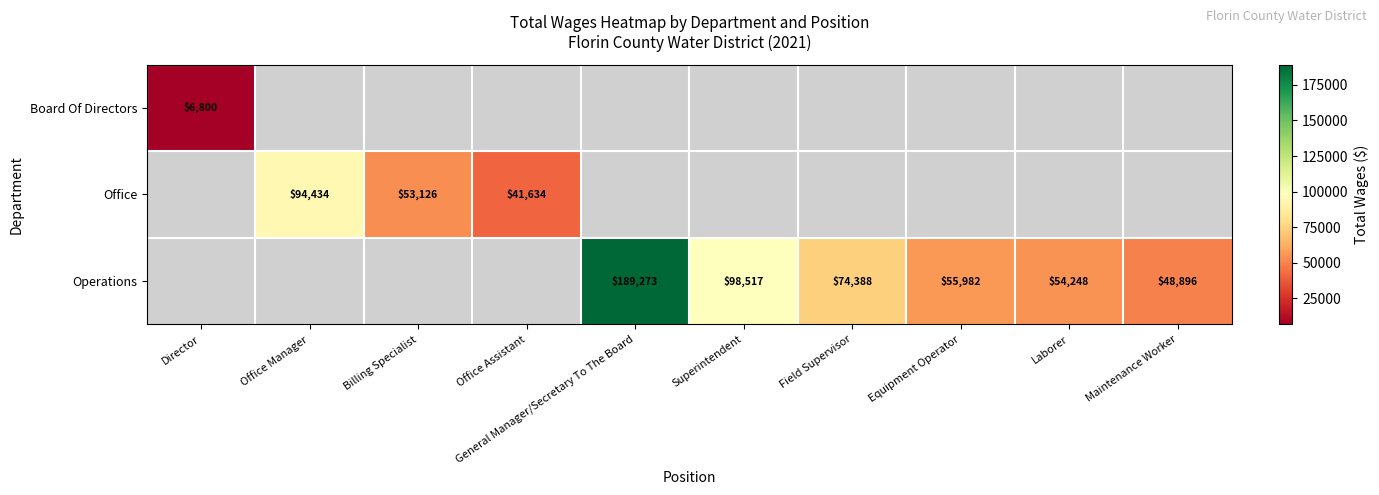

Is the value of Operations at Superintendent greater than the value of Office at Office Assistant?

Yes